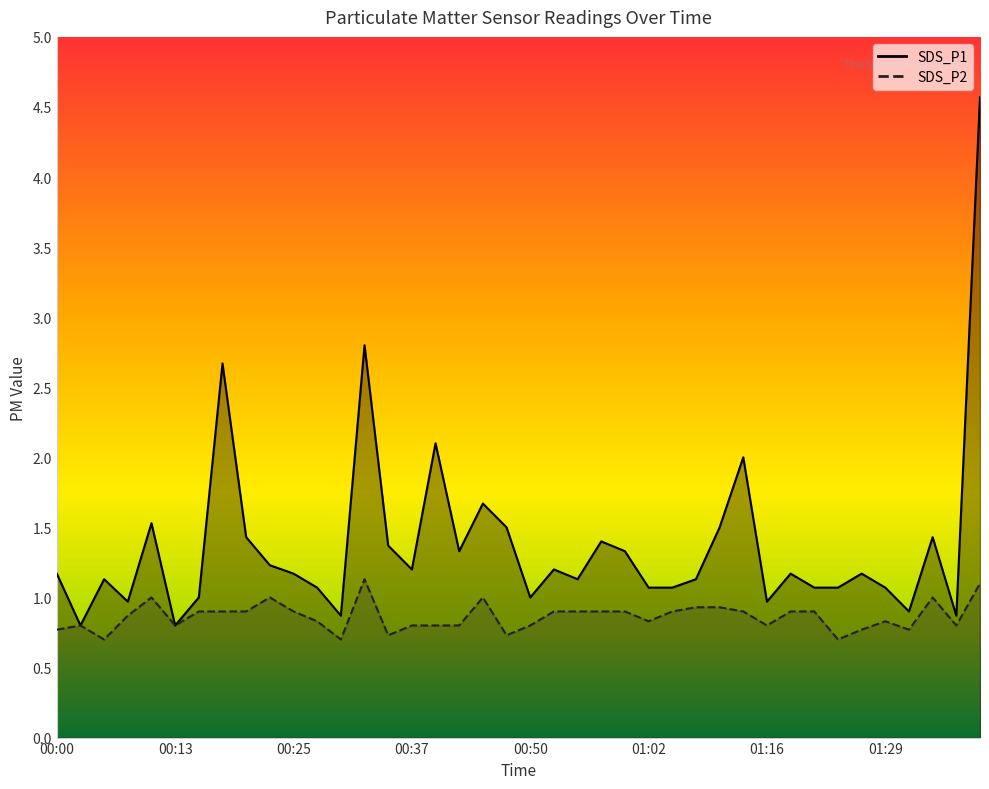

Which series has the largest range (max minus min)?

SDS_P1